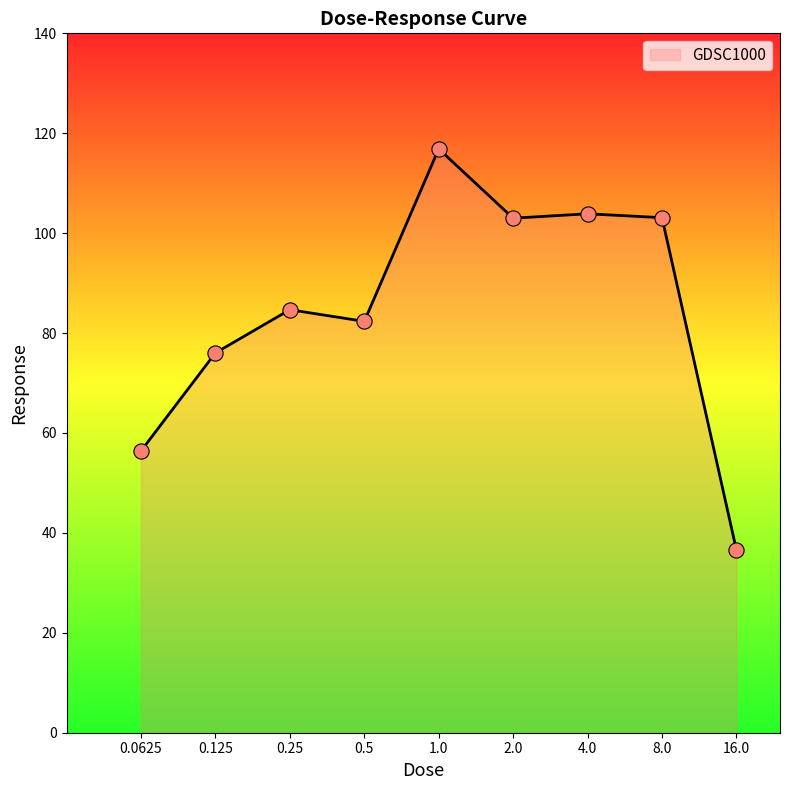

What is the difference between the maximum and minimum values?

80.3